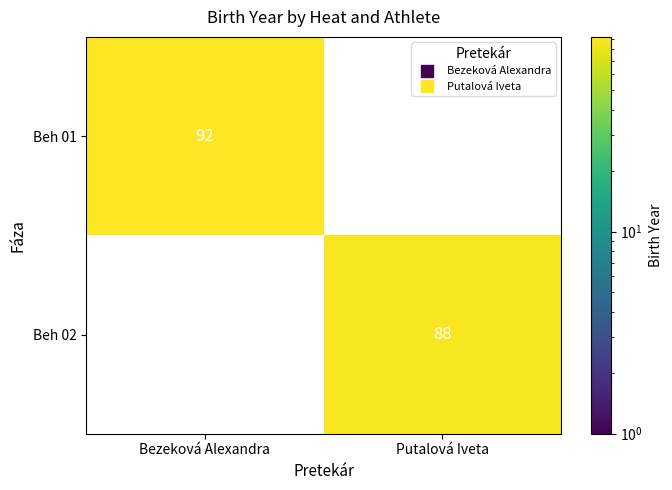

The Beh 01 series shows 92.0 at Bezeková Alexandra. True or false?

True